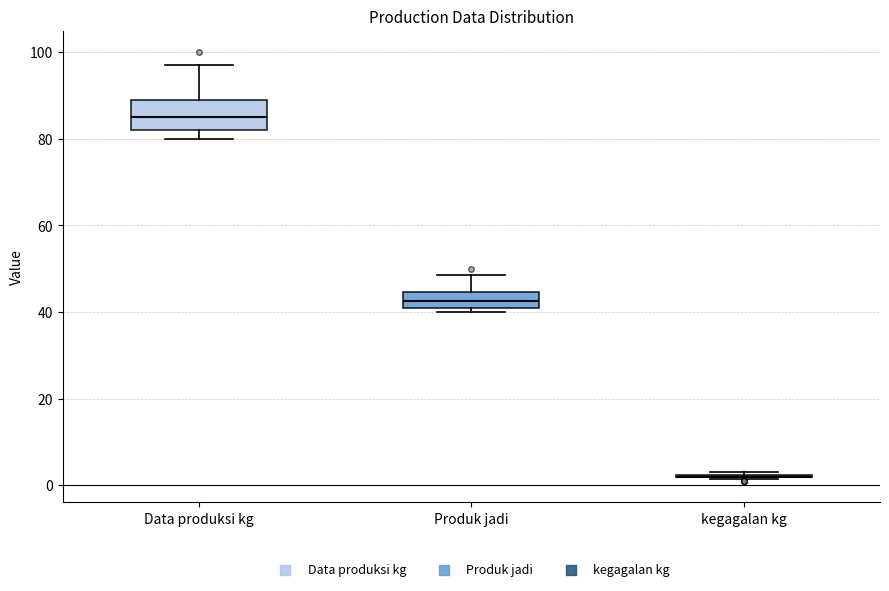

Where is the upper edge of the box for Data produksi kg on the y-axis? The values are not printed on the chart, so give them approximately, as read against the axis.

90